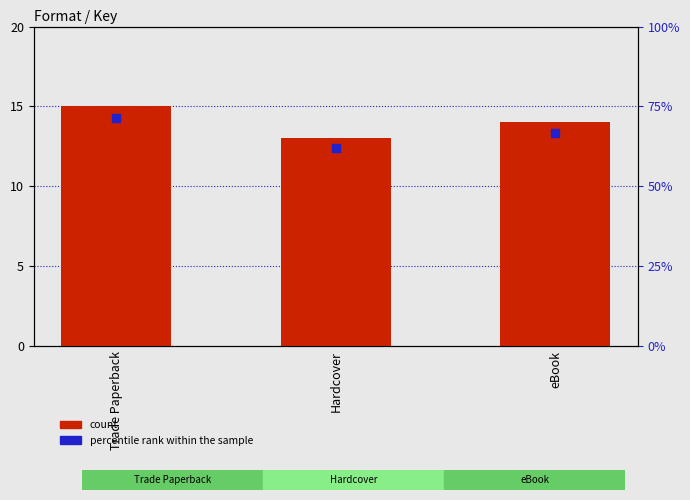

Is the value of count at Trade Paperback greater than the value of percentile rank within the sample at eBook?

No